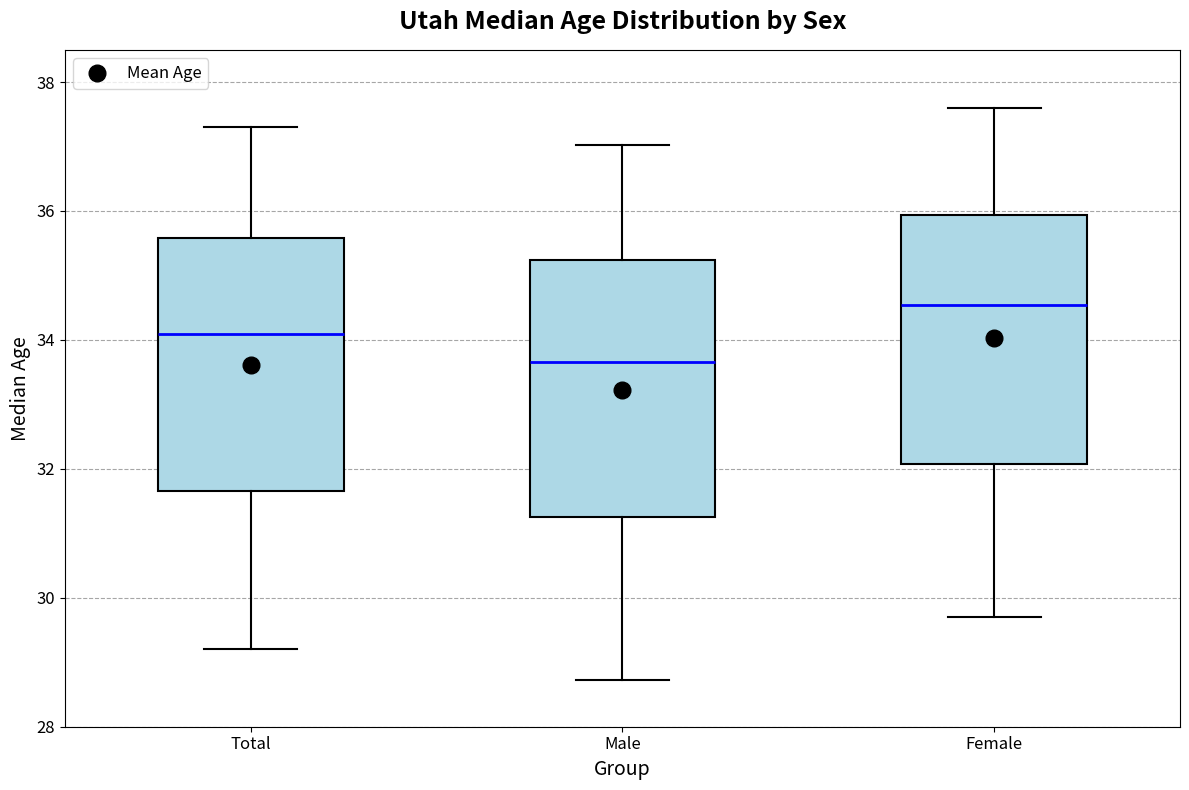

Which box has the lowest median line?

Male